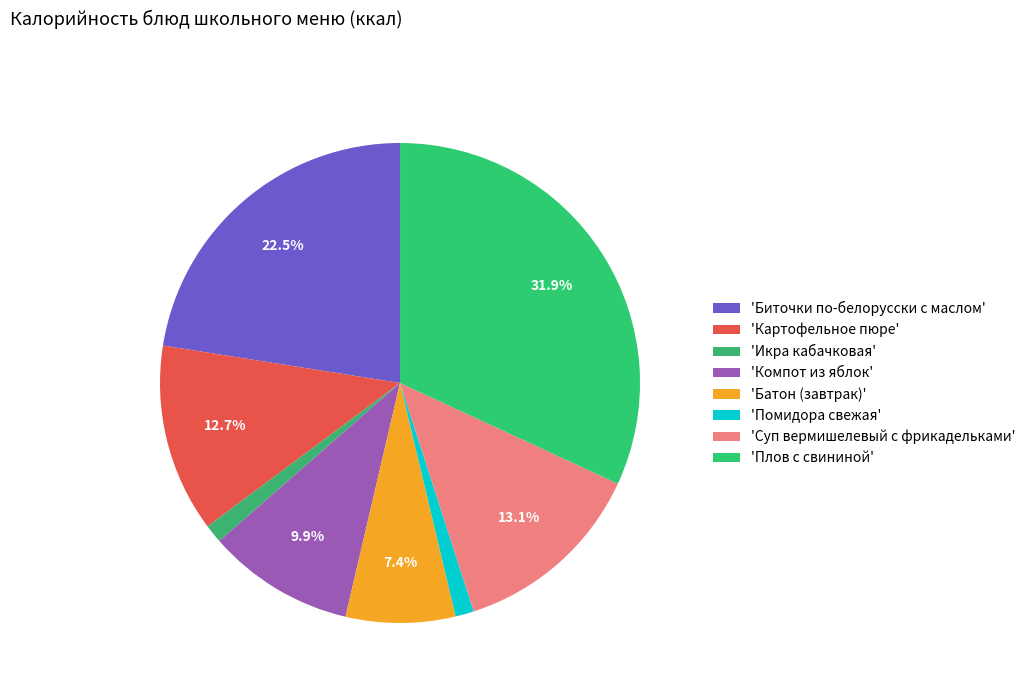

To the nearest percent, what is the difference between the largest and smallest slice percentages?

31%